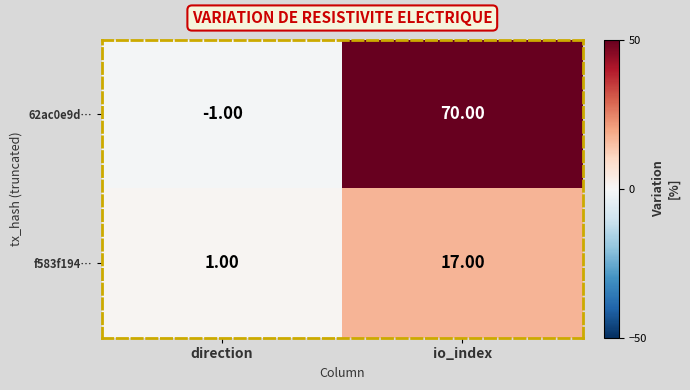

What is the difference between the highest and lowest values at io_index?

53